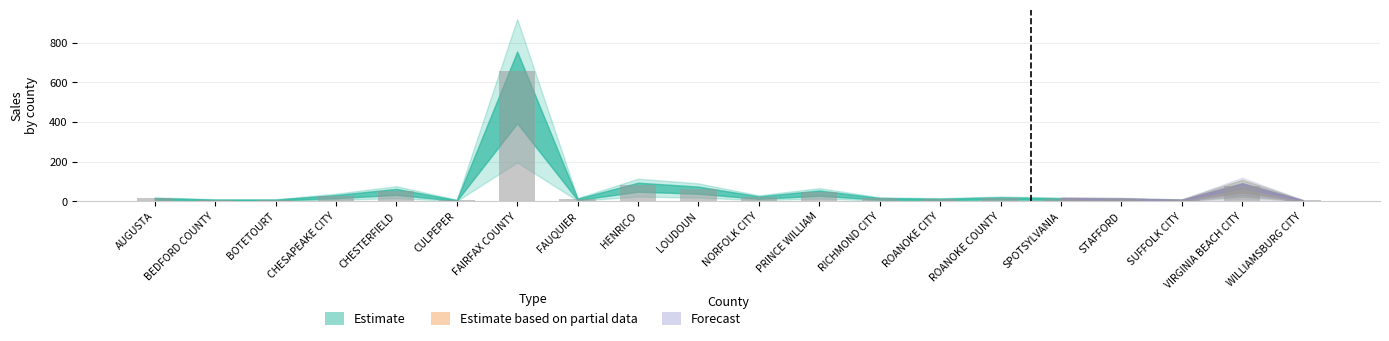

What is the label of the 5th bar from the left?

CHESTERFIELD